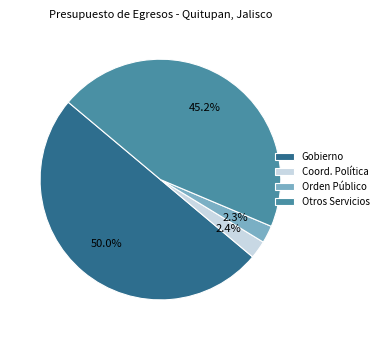

What is the largest slice in the pie chart?

Gobierno